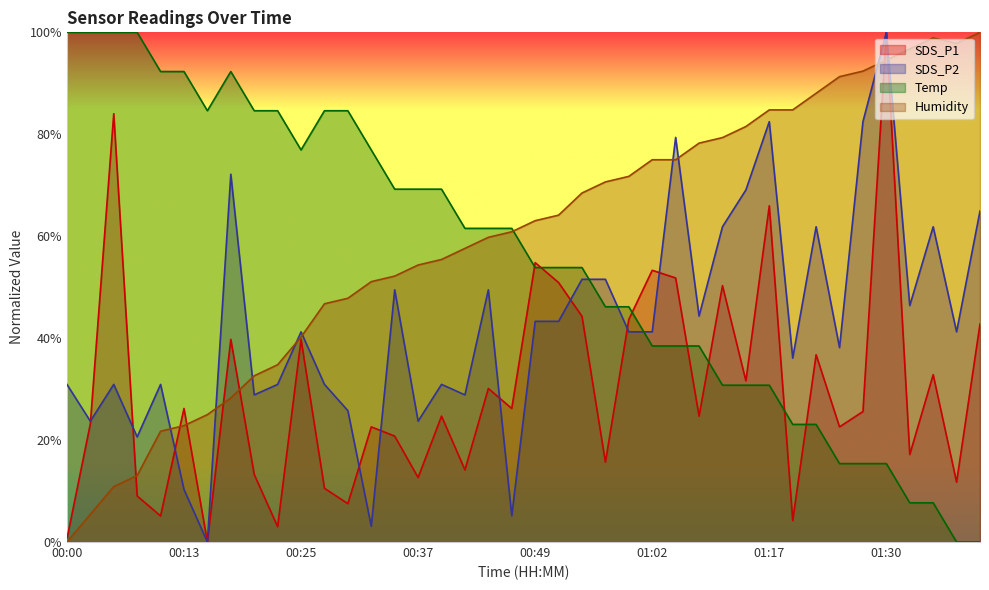

What is the difference between the Temp values at 00:47 and 00:22?

23.1